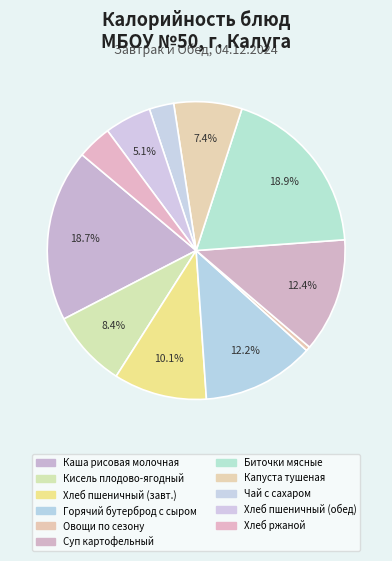

Count the number of slices in the pie.

11